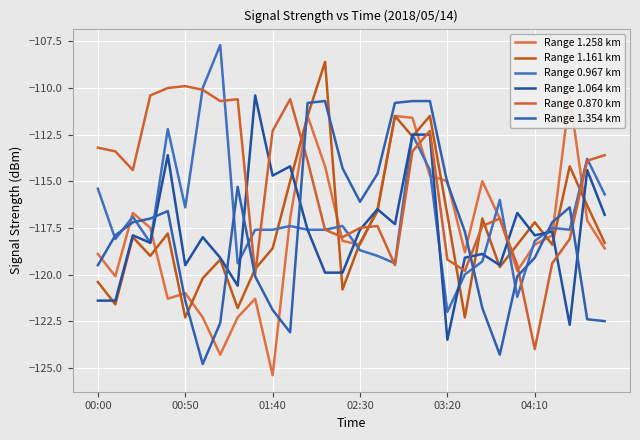

What is the label of the 6th point from the left?

00:50